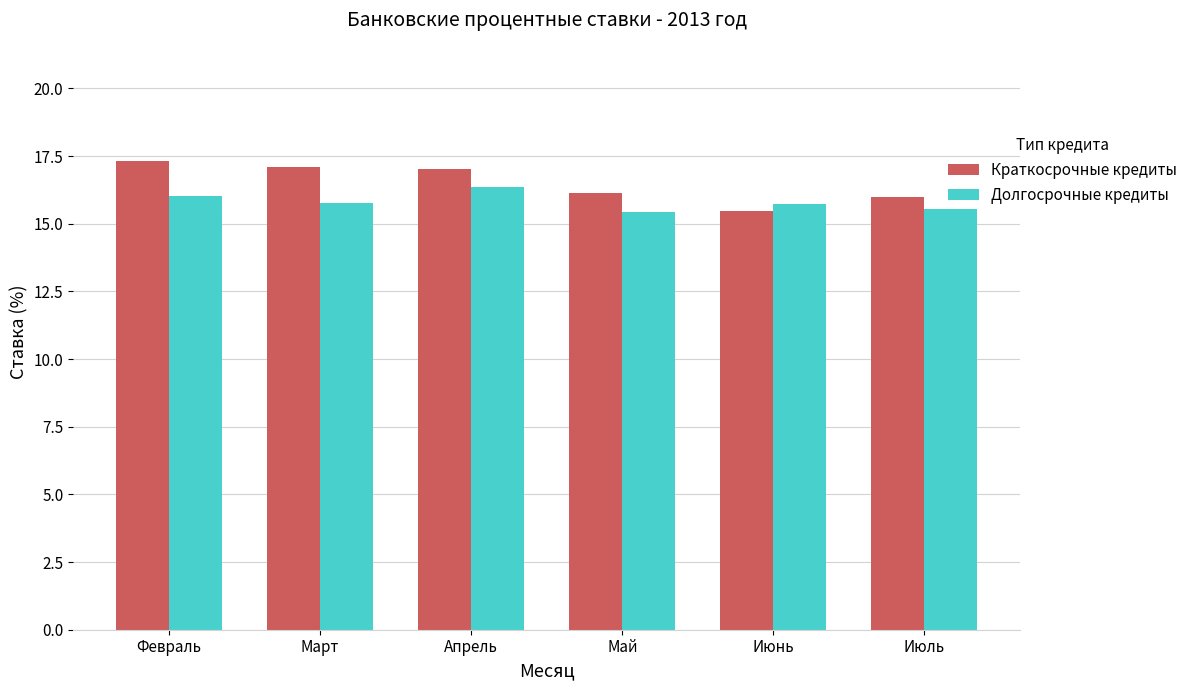

What position from the left is Апрель?

3